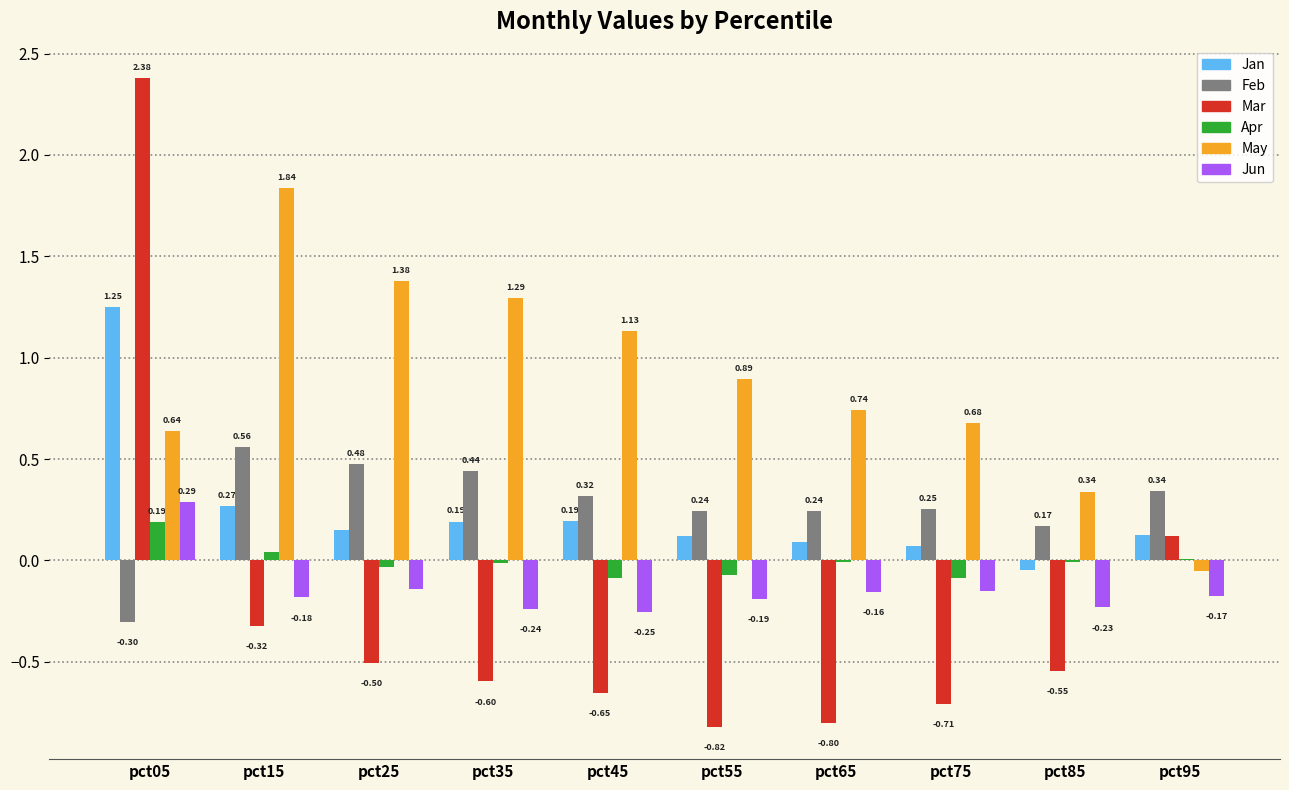

Is the value of Mar at pct05 greater than the value of Apr at pct05?

Yes